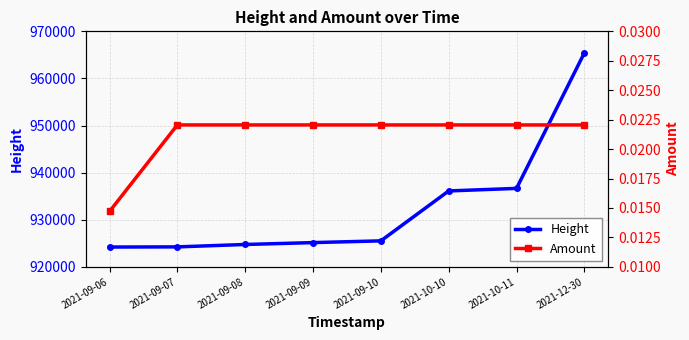

What is the label of the 4th point from the right?

2021-09-10